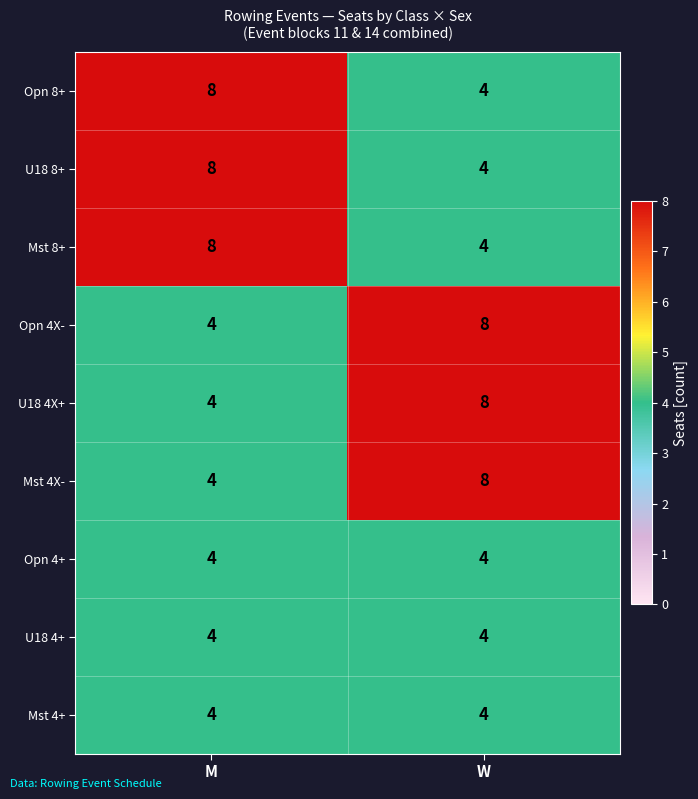

At how many categories does at least one series exceed 6?

2